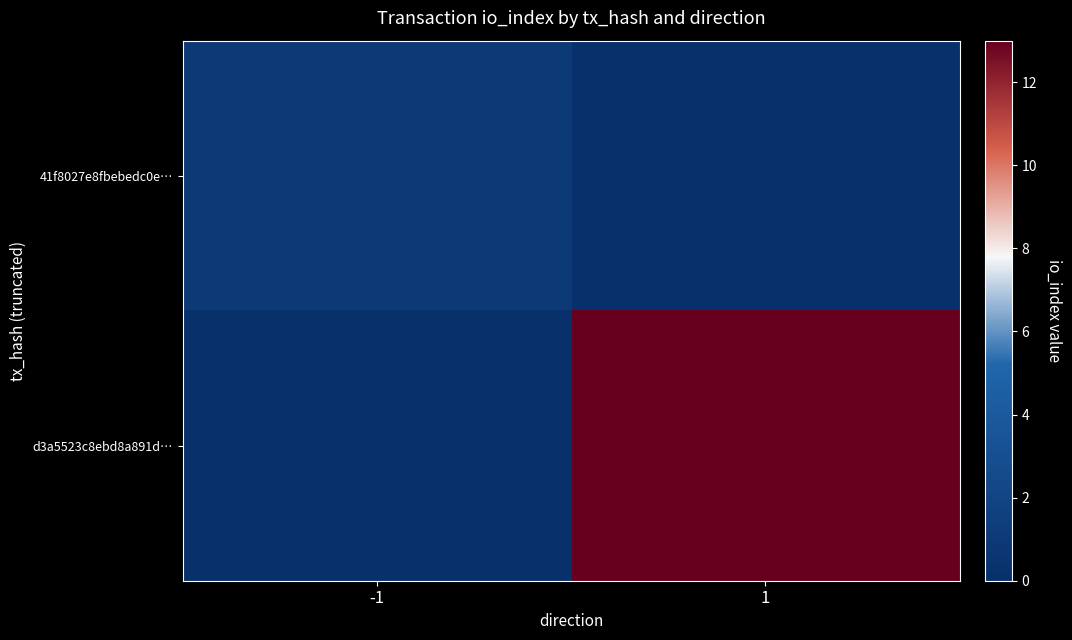

Between -1 and 1, which is larger?

-1